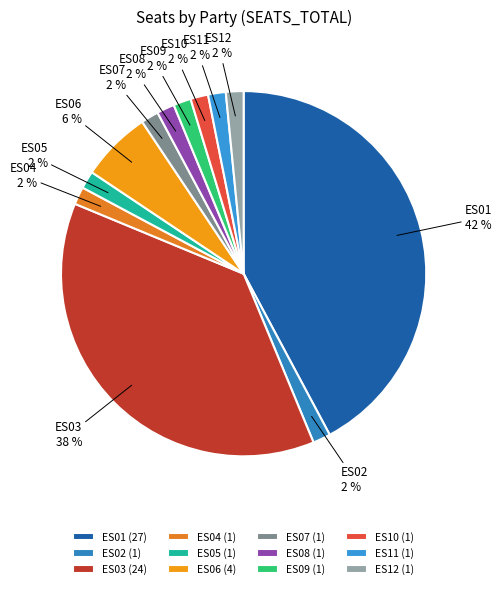

What percentage is the ES09 slice, to the nearest percent?

2%